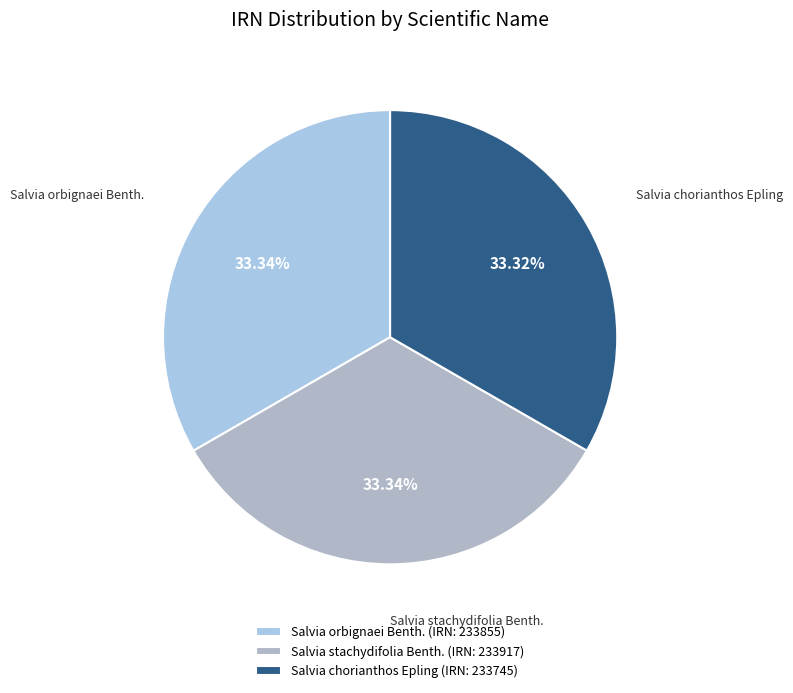

Is there any slice that represents more than half of the pie?

No